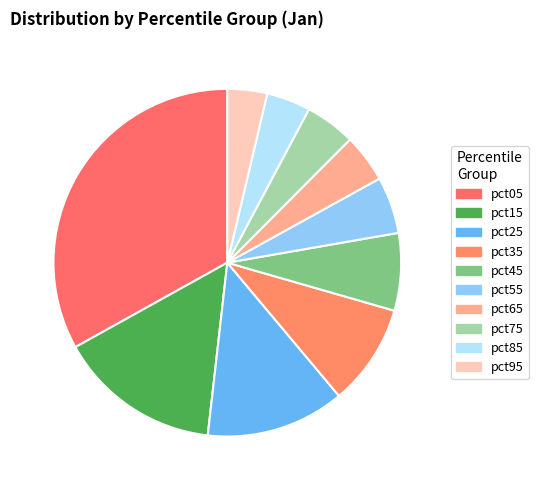

What is the smallest slice in the pie chart?

pct95